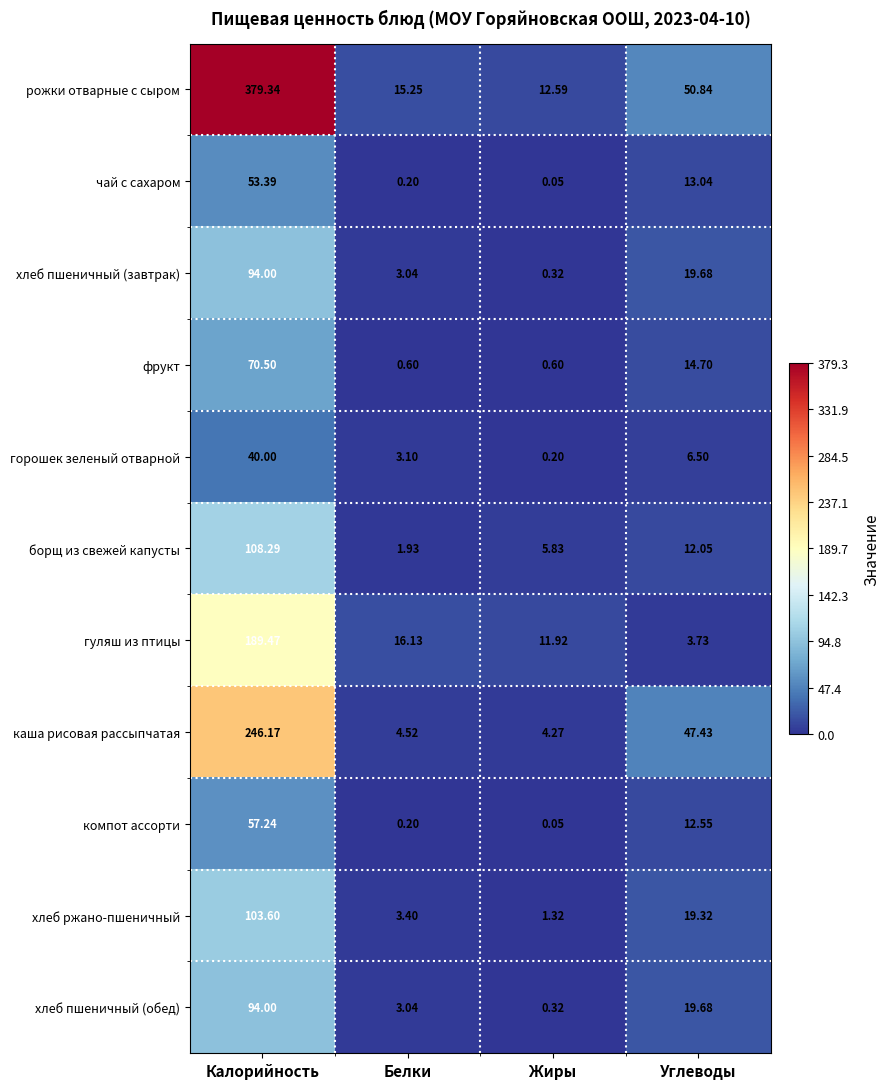

List the labels in order of борщ из свежей капусты value, smallest first.

Белки, Жиры, Углеводы, Калорийность